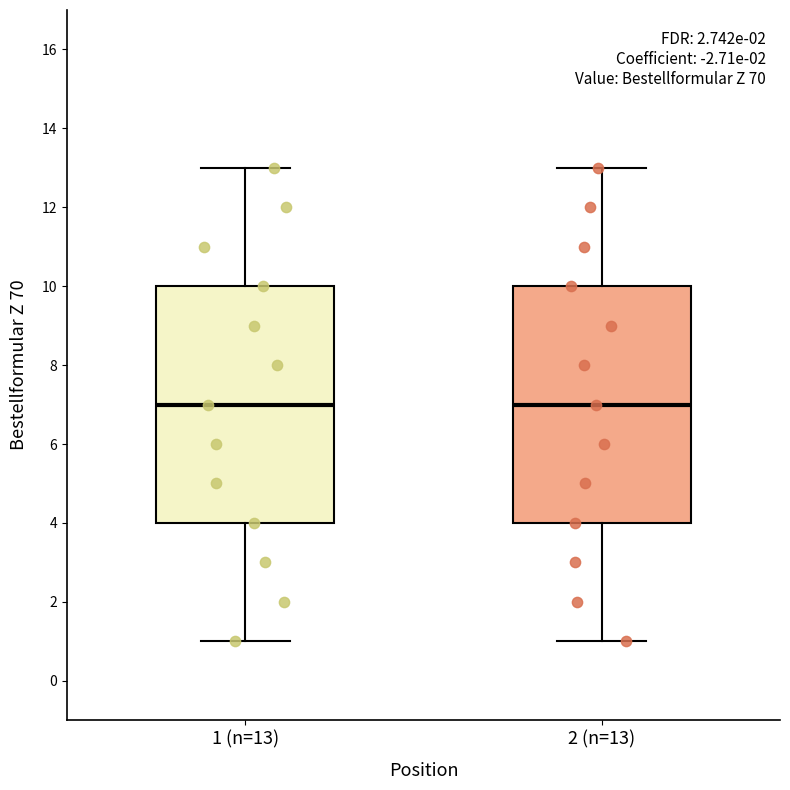

Reading left to right, read every box against the y-axis: the position of its median line, the range the box covers, and the ends of its whiskers. The values are not printed on the chart, so give them approximately, as read against the axis.

1 (n=13): median 7, box 4 to 10, whiskers 1 to 13
2 (n=13): median 7, box 4 to 10, whiskers 1 to 13